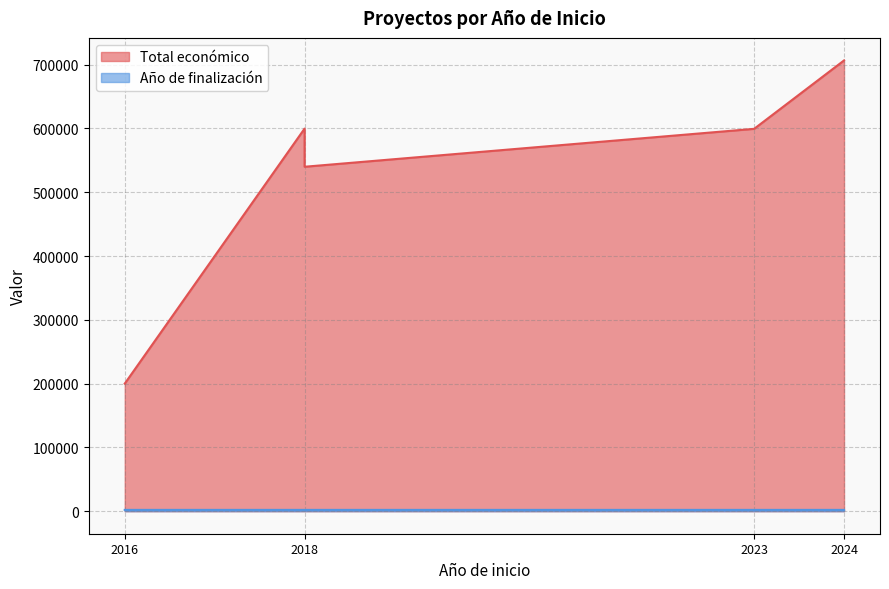

Rank the series at 2023 from lowest to highest value.

Año de finalización, Total económico